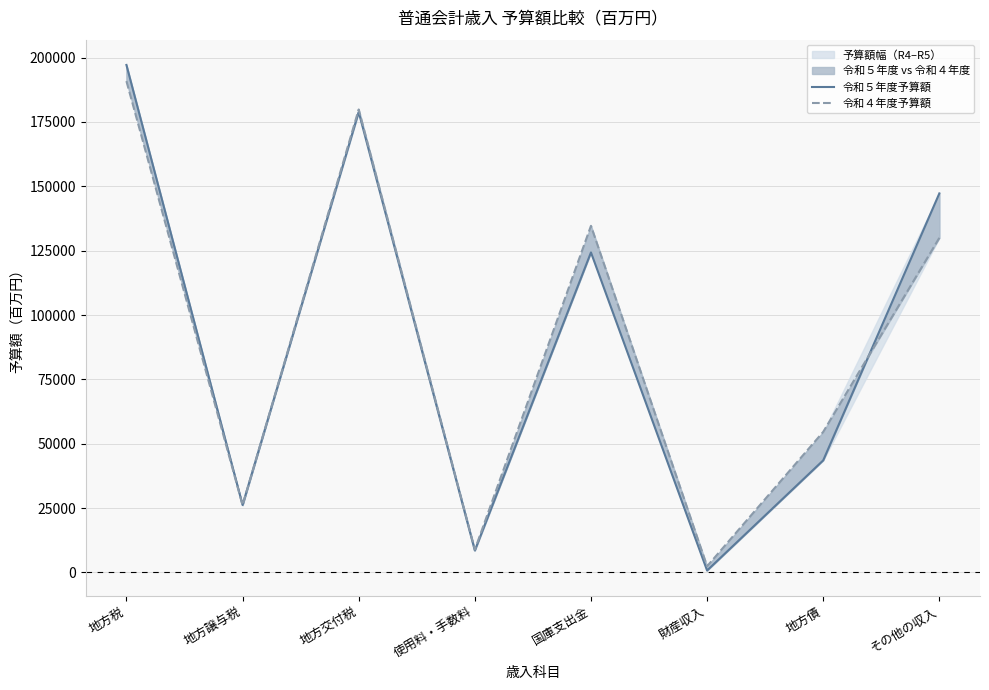

What position from the right is 地方譲与税?

7